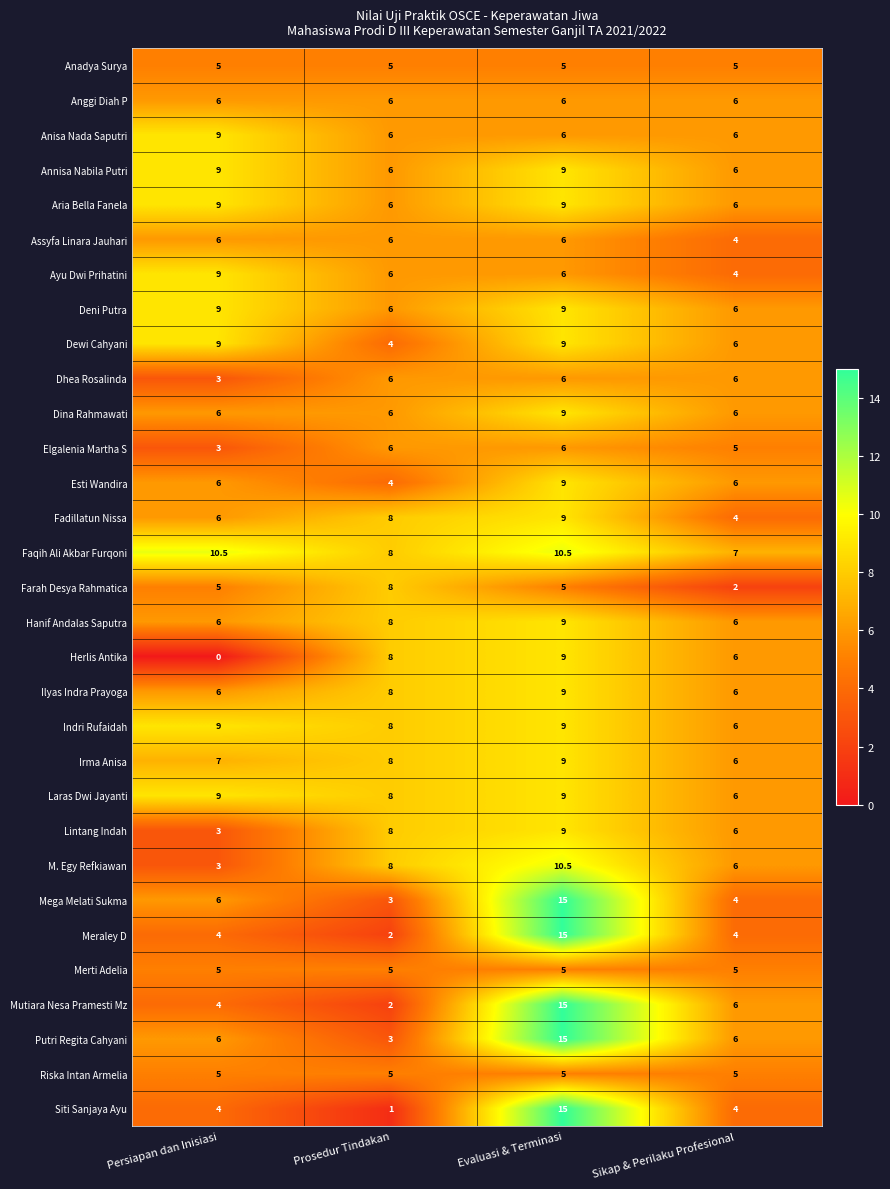

Which series has the largest total across all categories?

Faqih Ali Akbar Furqoni